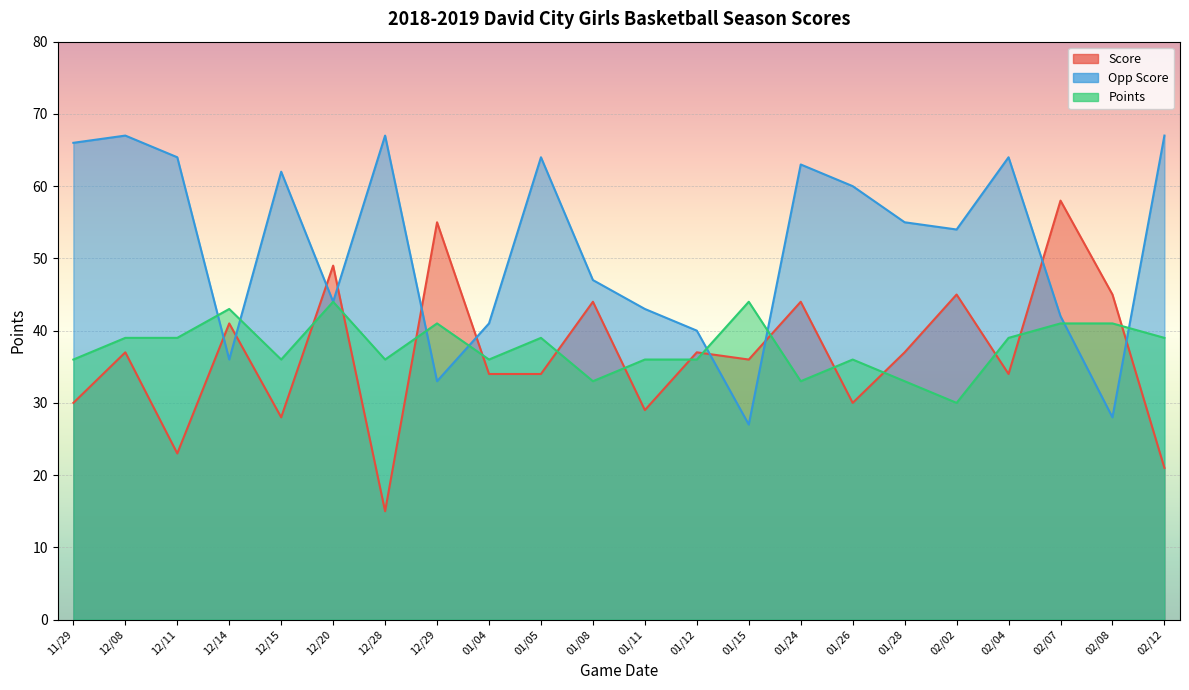

How many data points in Opp Score are above 55?

10